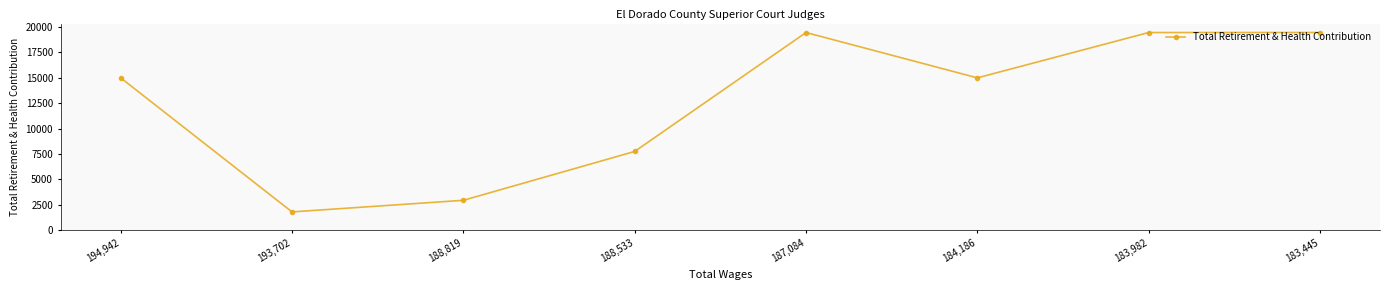

Where is the first local minimum?

193,702